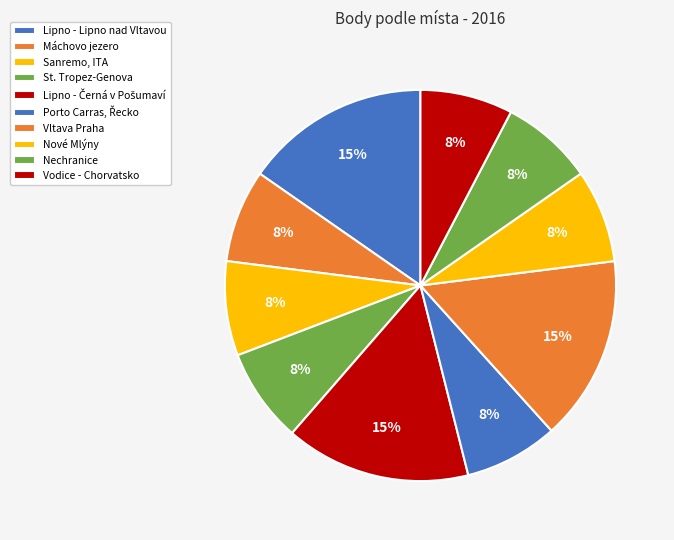

Is it true that Vodice - Chorvatsko is 8% of the pie?

True